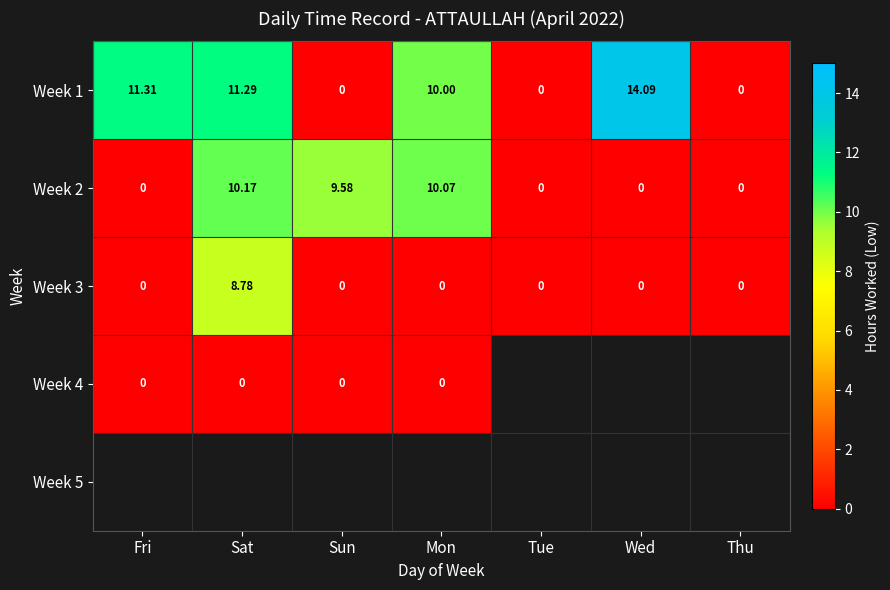

At which label does Week 1 reach its peak?

Wed